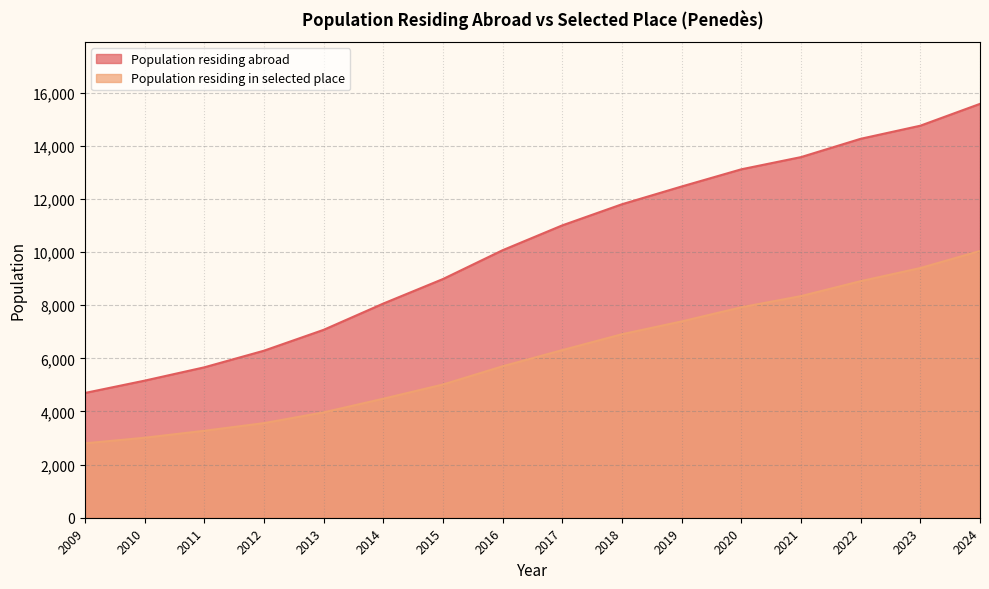

Reading right to left, what are all the values shown in this chart?

Population residing abroad: 2009=4695	2010=5159	2011=5660	2012=6286	2013=7071	2014=8060	2015=8983	2016=10068	2017=11003	2018=11798	2019=12466	2020=13113	2021=13572	2022=14261	2023=14754	2024=15576
Population residing in selected place: 2009=2800	2010=3010	2011=3272	2012=3560	2013=3965	2014=4479	2015=5013	2016=5700	2017=6308	2018=6906	2019=7388	2020=7920	2021=8341	2022=8903	2023=9397	2024=10040